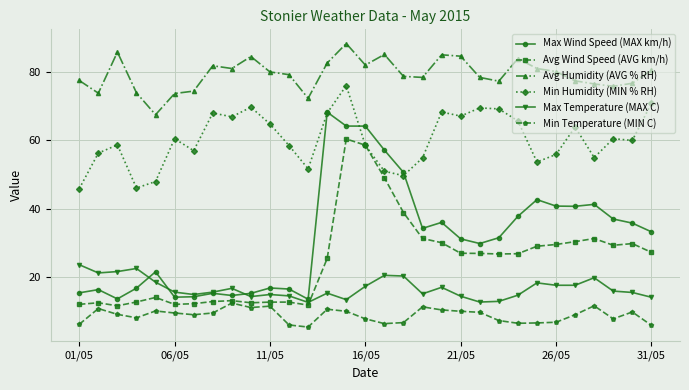

What is the average value of the Avg Humidity (AVG % RH) series?

79.2